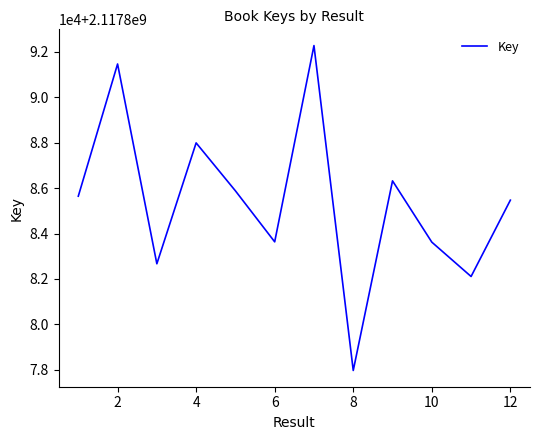

How many points are higher than both their immediate neighbors (excluding endpoints)?

4